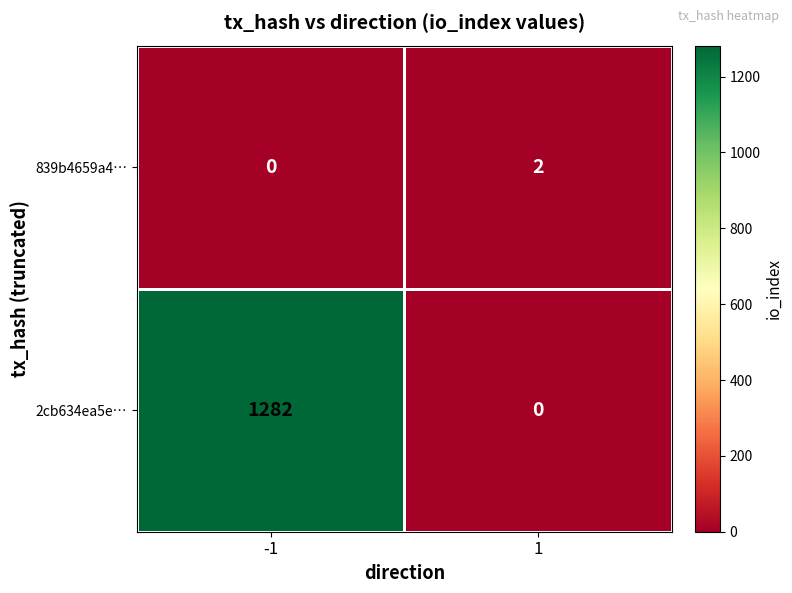

Reading left to right, what are all the values shown in this chart?

839b4659a4…: -1=0	1=2
2cb634ea5e…: -1=1282	1=0